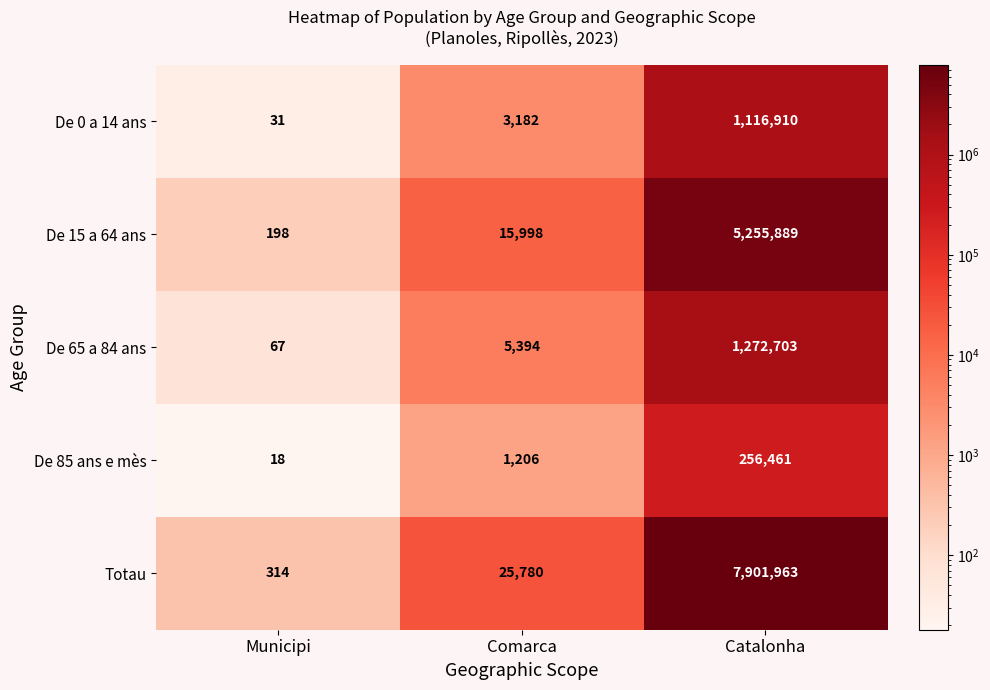

What is the sum of all De 0 a 14 ans values?

1120123